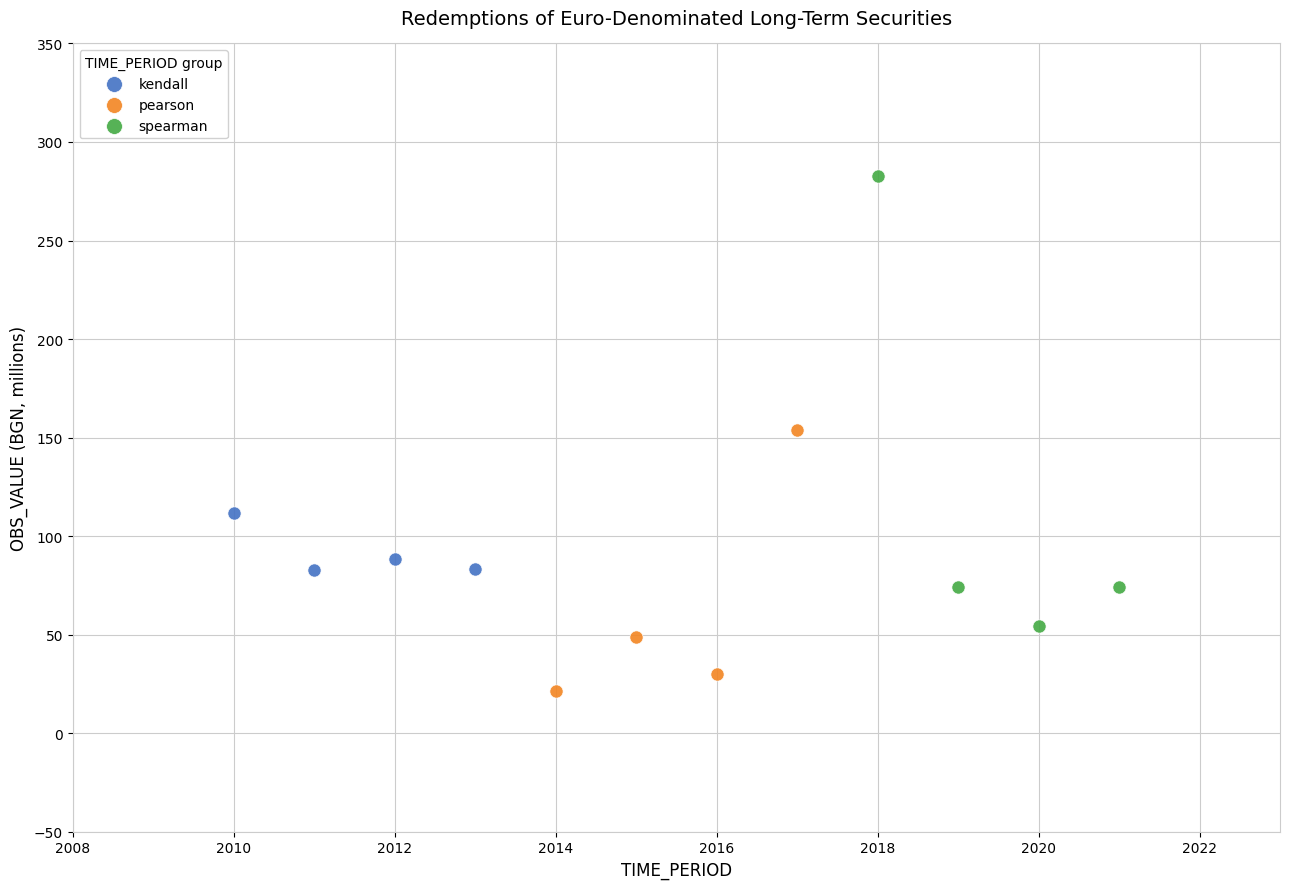

Which series contains the highest Y value?

spearman